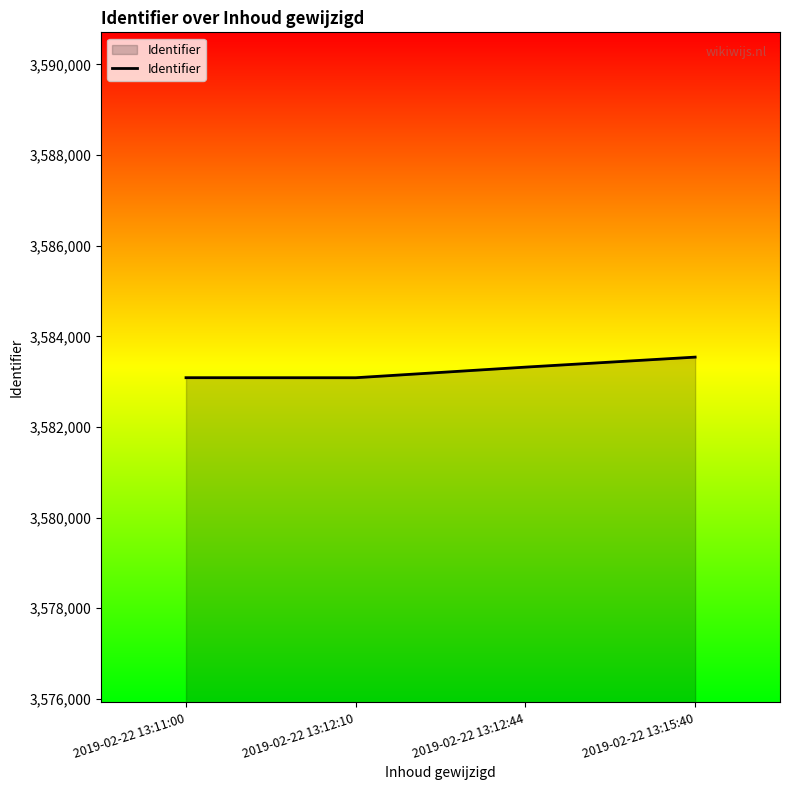

True or false: the data shows 3583088 at 2019-02-22 13:11:00.

True